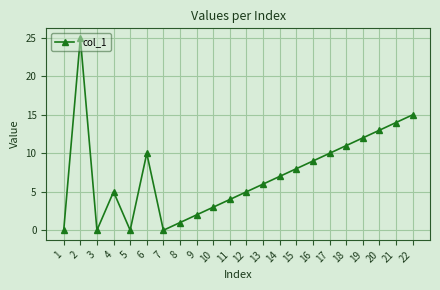

How many lines are shown in the chart?

1